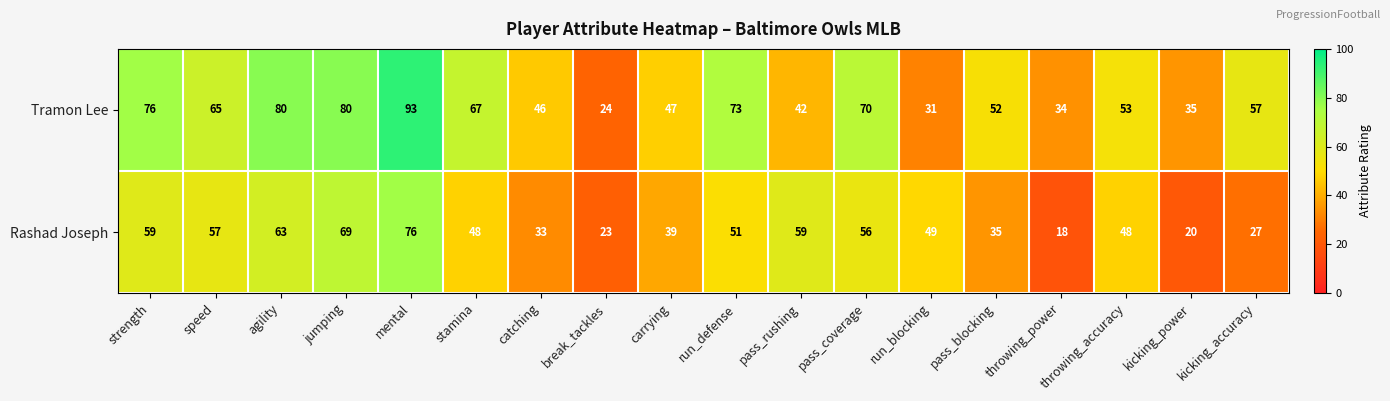

Which category has the highest value across all series?

mental